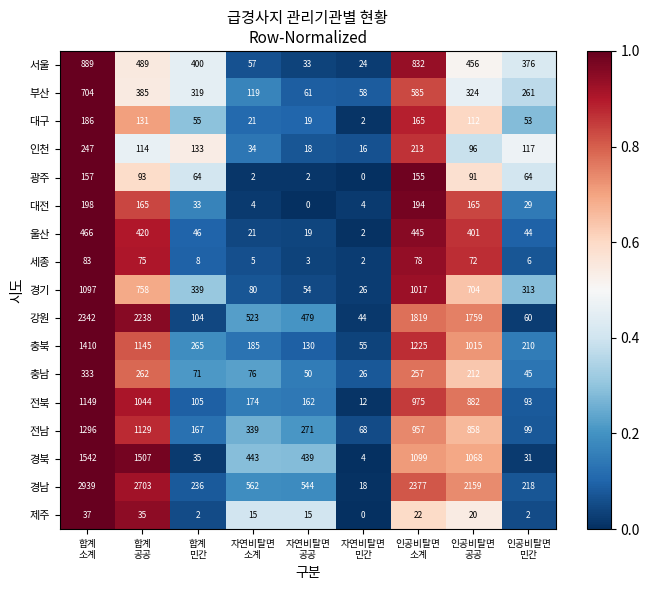

What is the difference between the highest and lowest values at 자연비탈면
소계?

560